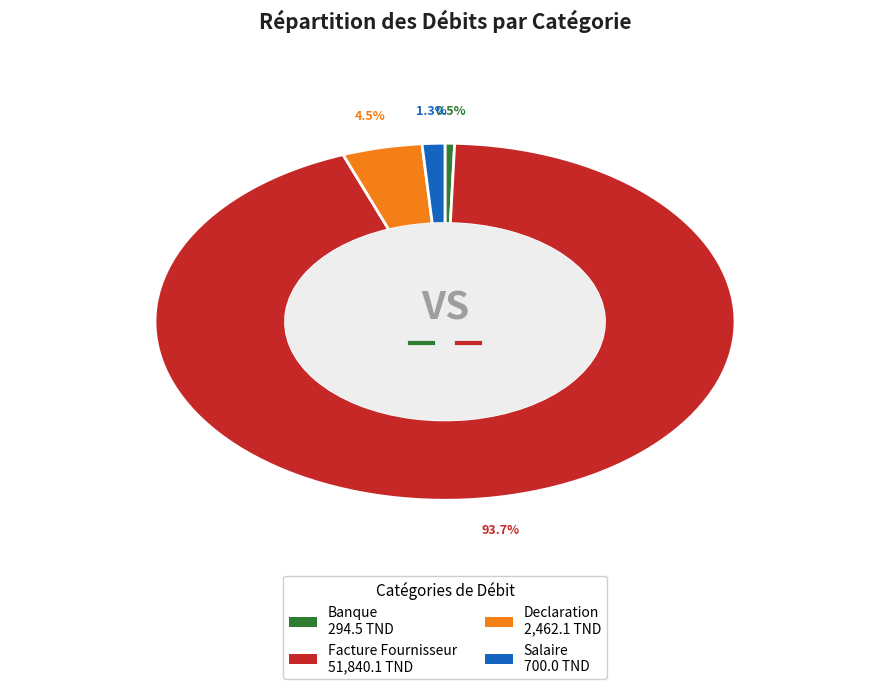

Is there any slice that represents more than half of the pie?

Yes